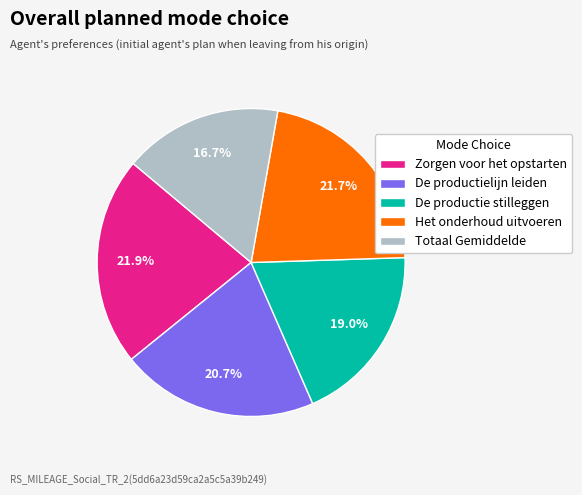

Which category has the smallest portion of the pie?

Totaal Gemiddelde